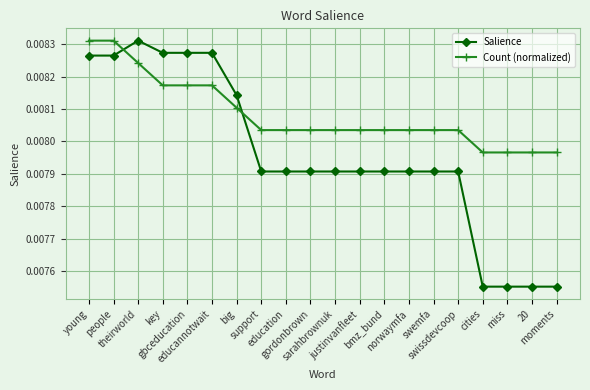

Rank the series by their average value, from highest to lowest.

Count (normalized), Salience